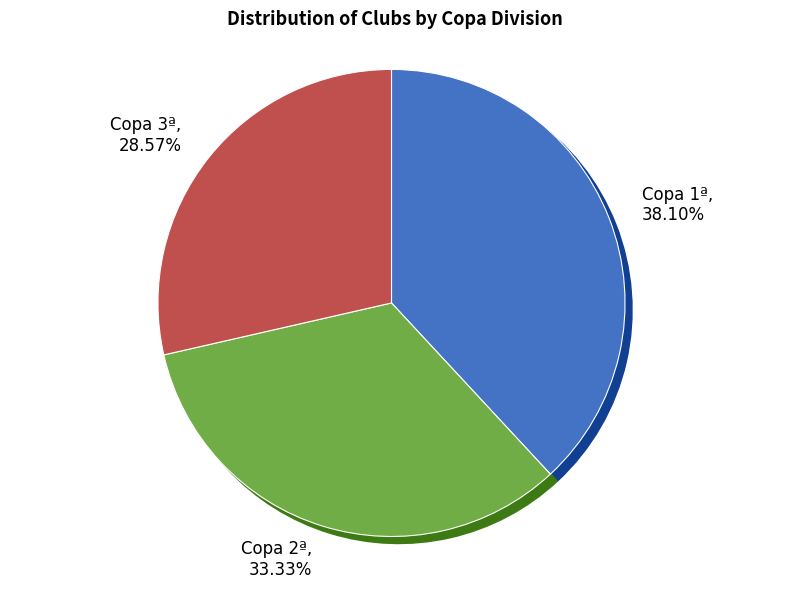

Is 3º the majority of the pie?

No